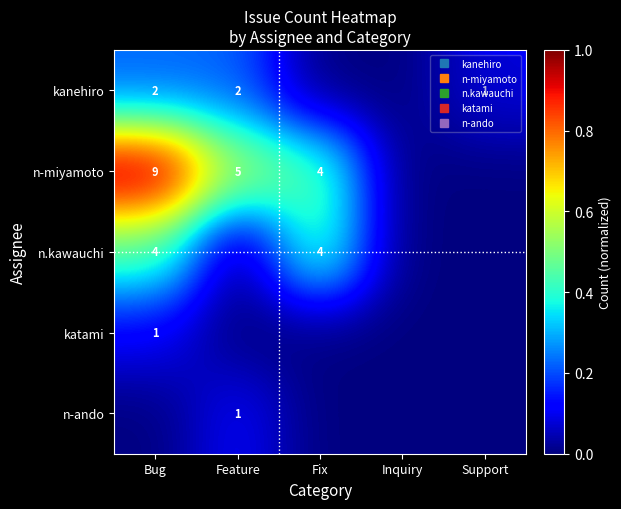

Is it true that n-ando equals -0.0 at Bug?

False